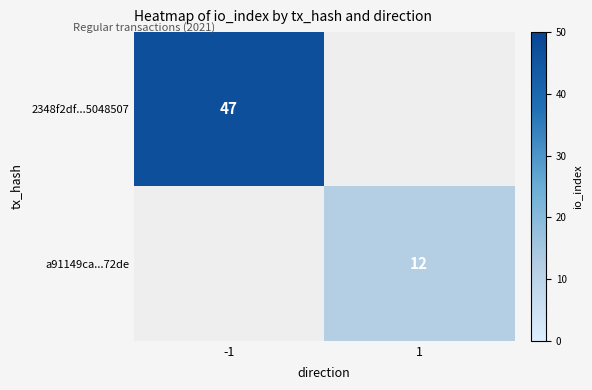

The a91149ca...72de series shows 4 at 1. True or false?

False